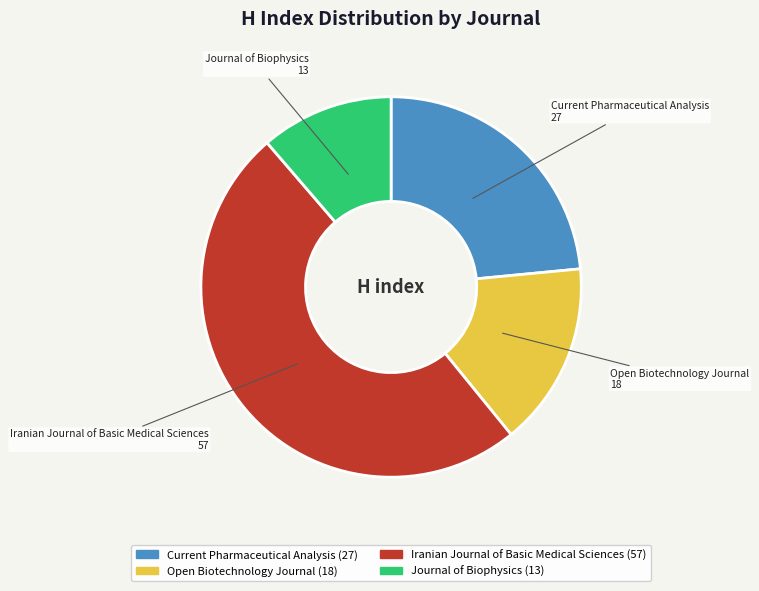

Does Open Biotechnology Journal account for over 50% of the chart?

No